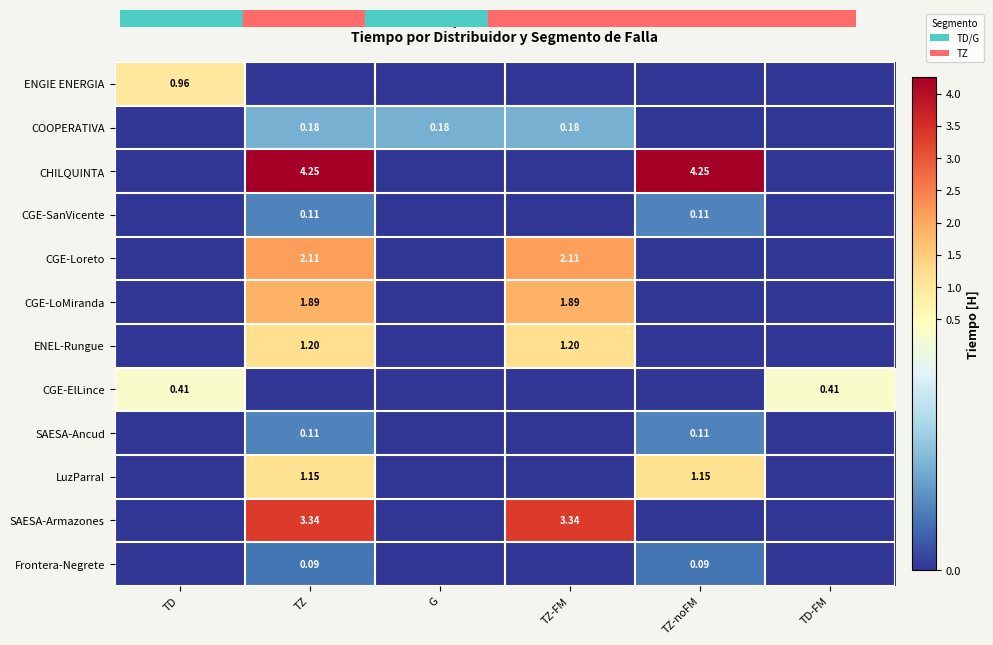

Which has a higher value, TD-FM or TZ-noFM?

TD-FM